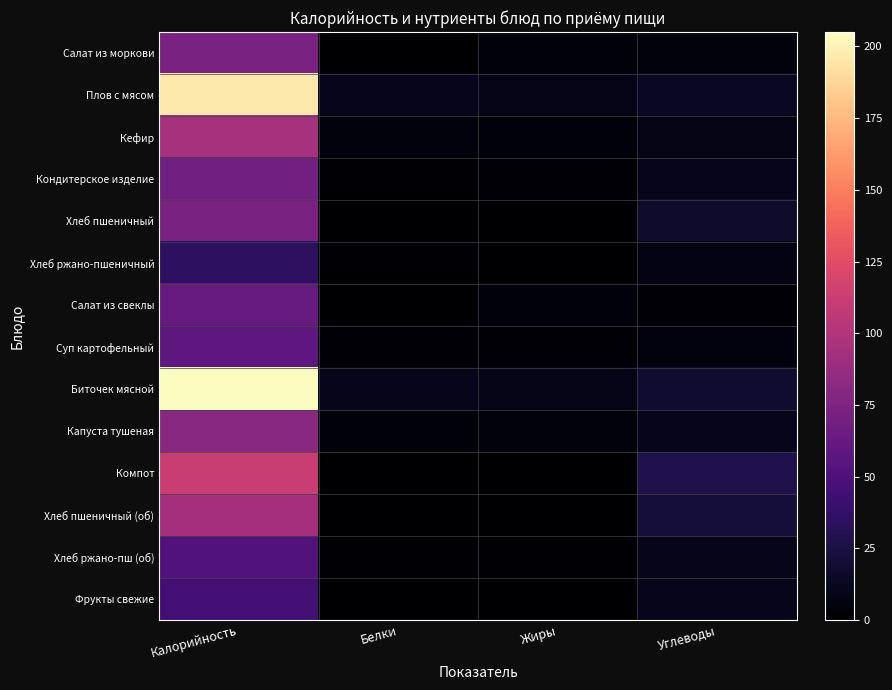

At how many categories does at least one series exceed 199?

1